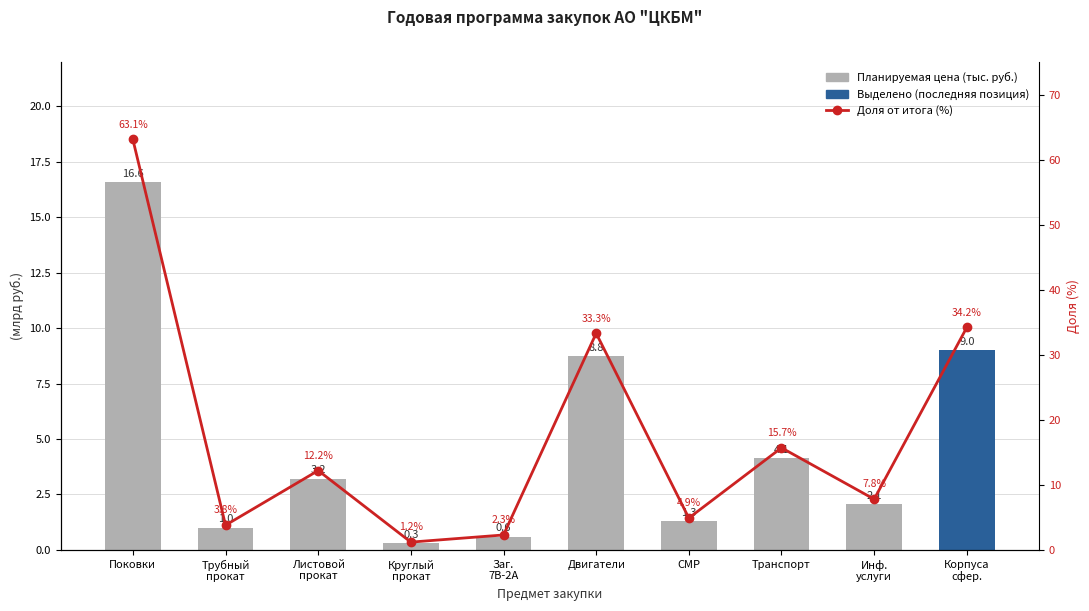

Rank the series by their average value, from highest to lowest.

Доля от итога (%), Планируемая цена